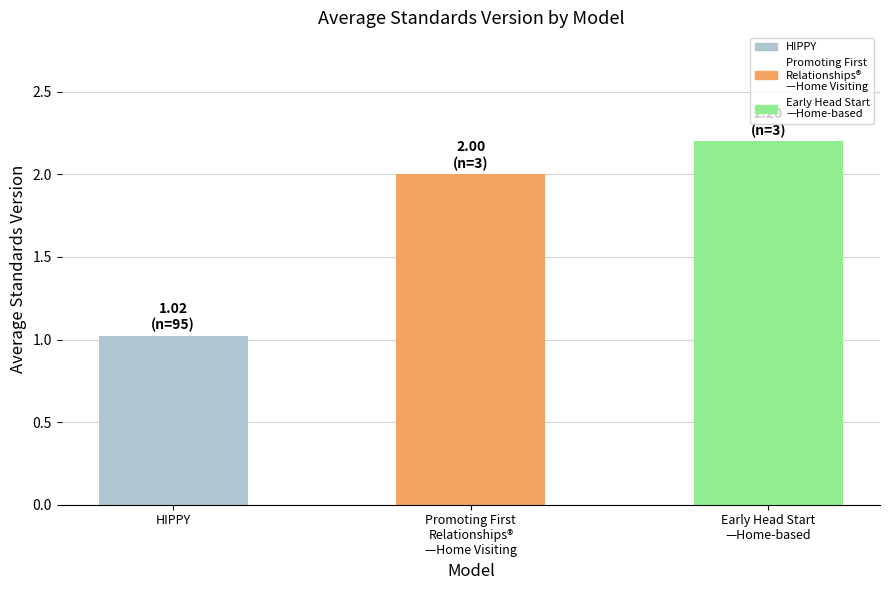

What is the average value?

1.7